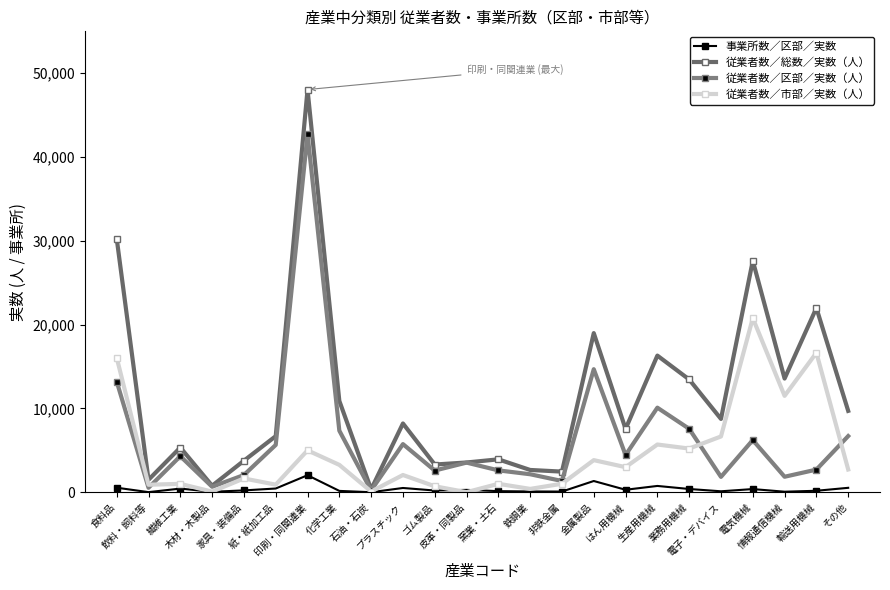

True or false: 事業所数／区部／実数 and 従業者数／区部／実数（人） intersect in this chart.

False